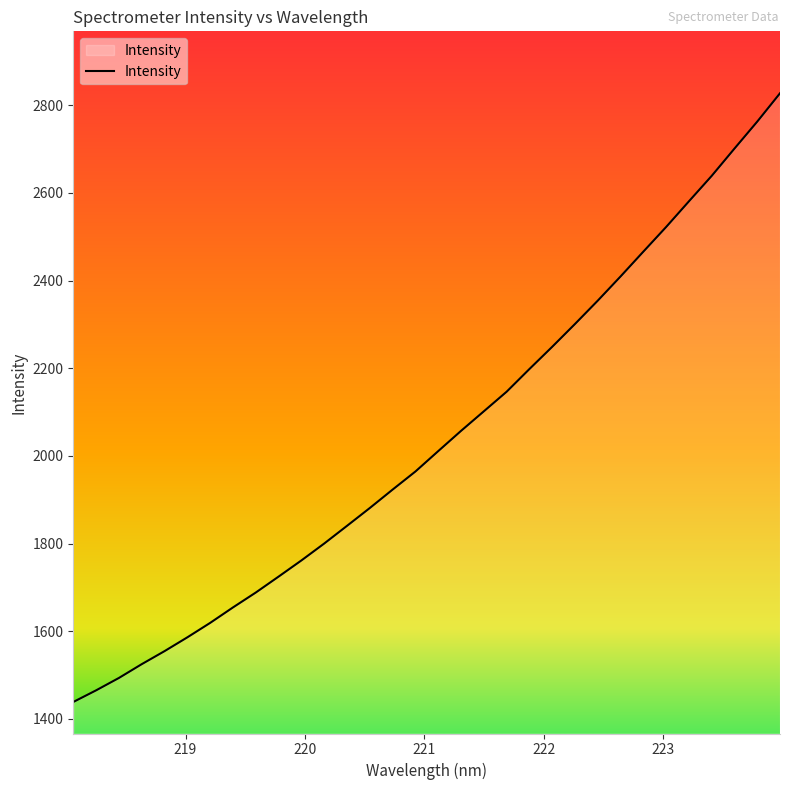

How many distinct data groups are displayed?

1